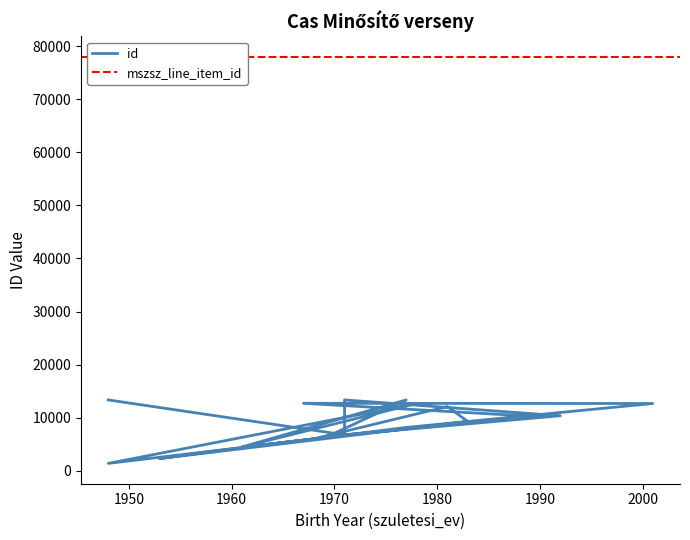

True or false: the data shows 6171 at 1969.

True